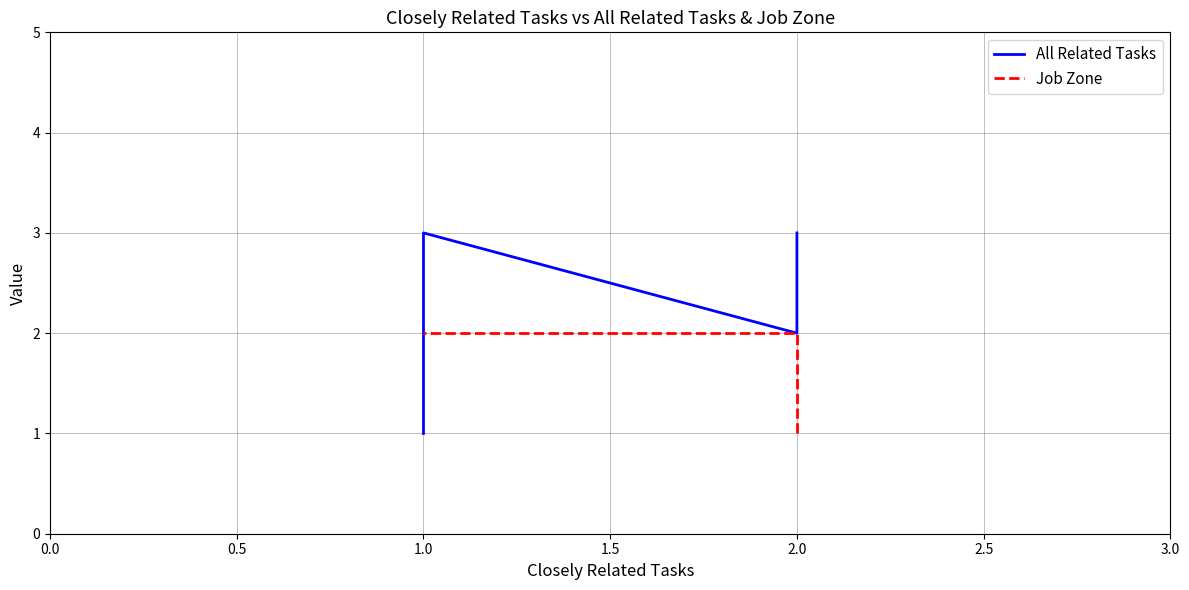

True or false: All Related Tasks and Job Zone cross at least once.

True